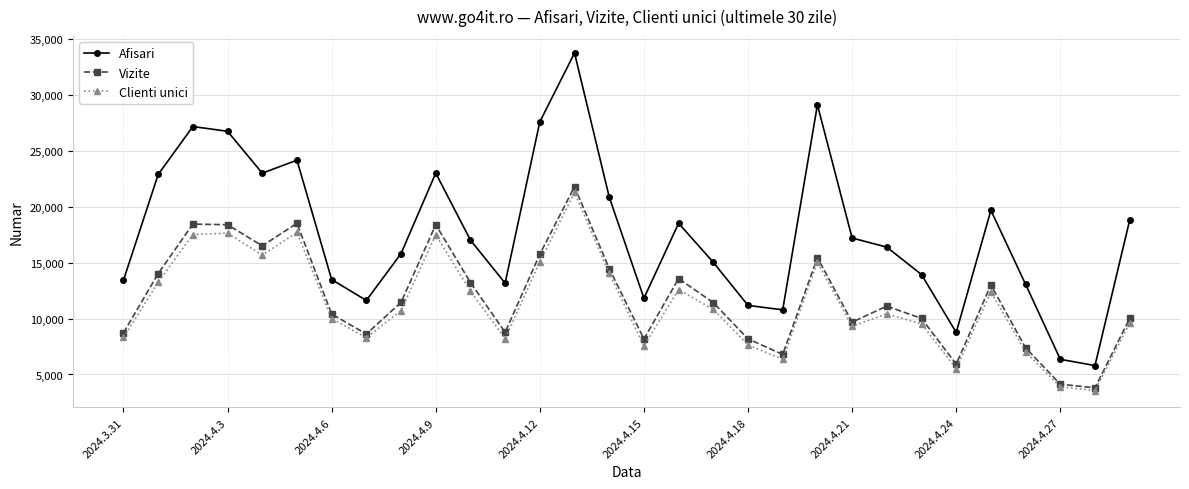

What is the value of the Afisari point at the 2nd from the left?

22891